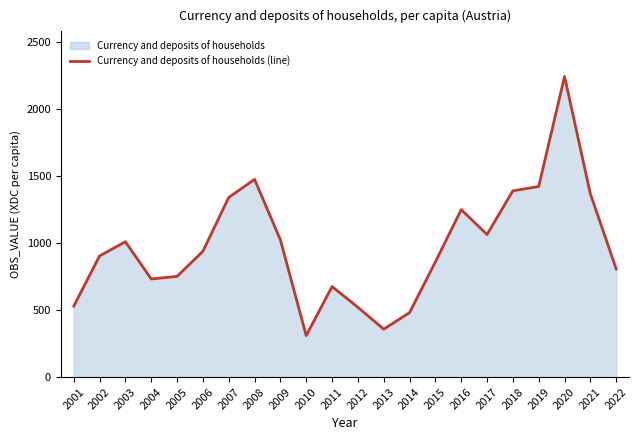

How many lines are shown in the chart?

1